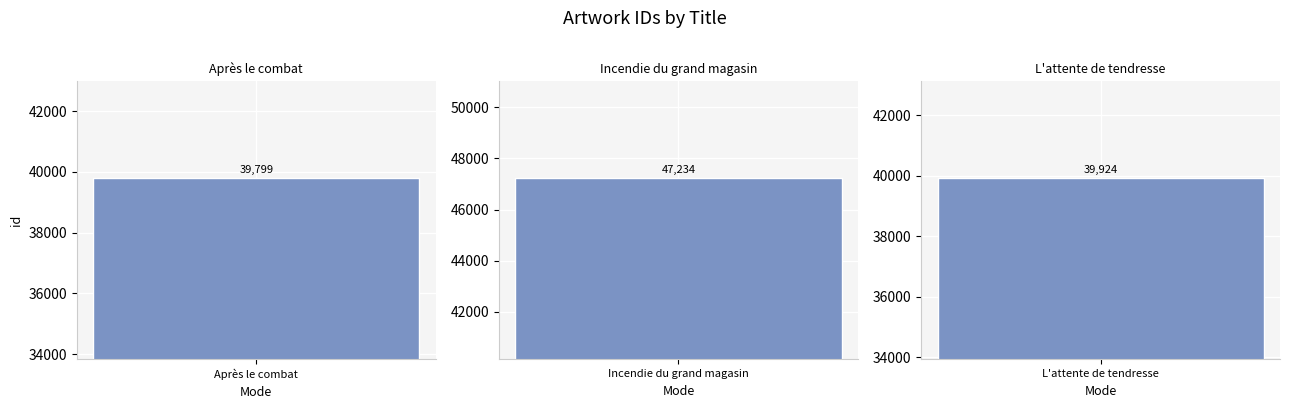

List the labels in order of value, largest first.

Incendie du grand magasin, L'attente de tendresse, Après le combat